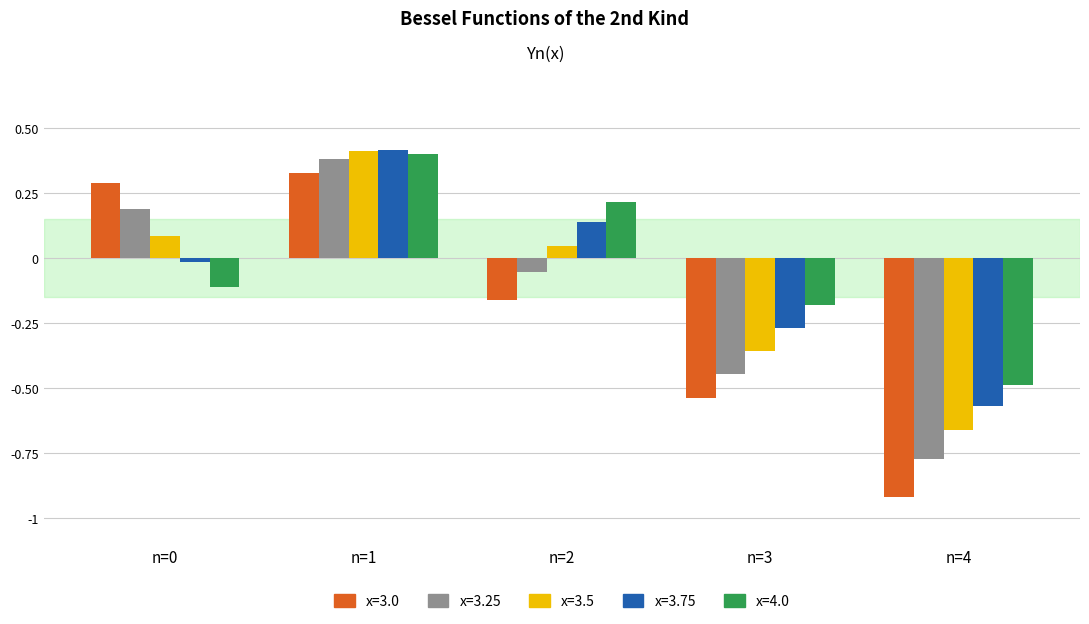

What is the difference between the maximum and minimum values in the x=3.0 series?

1.2